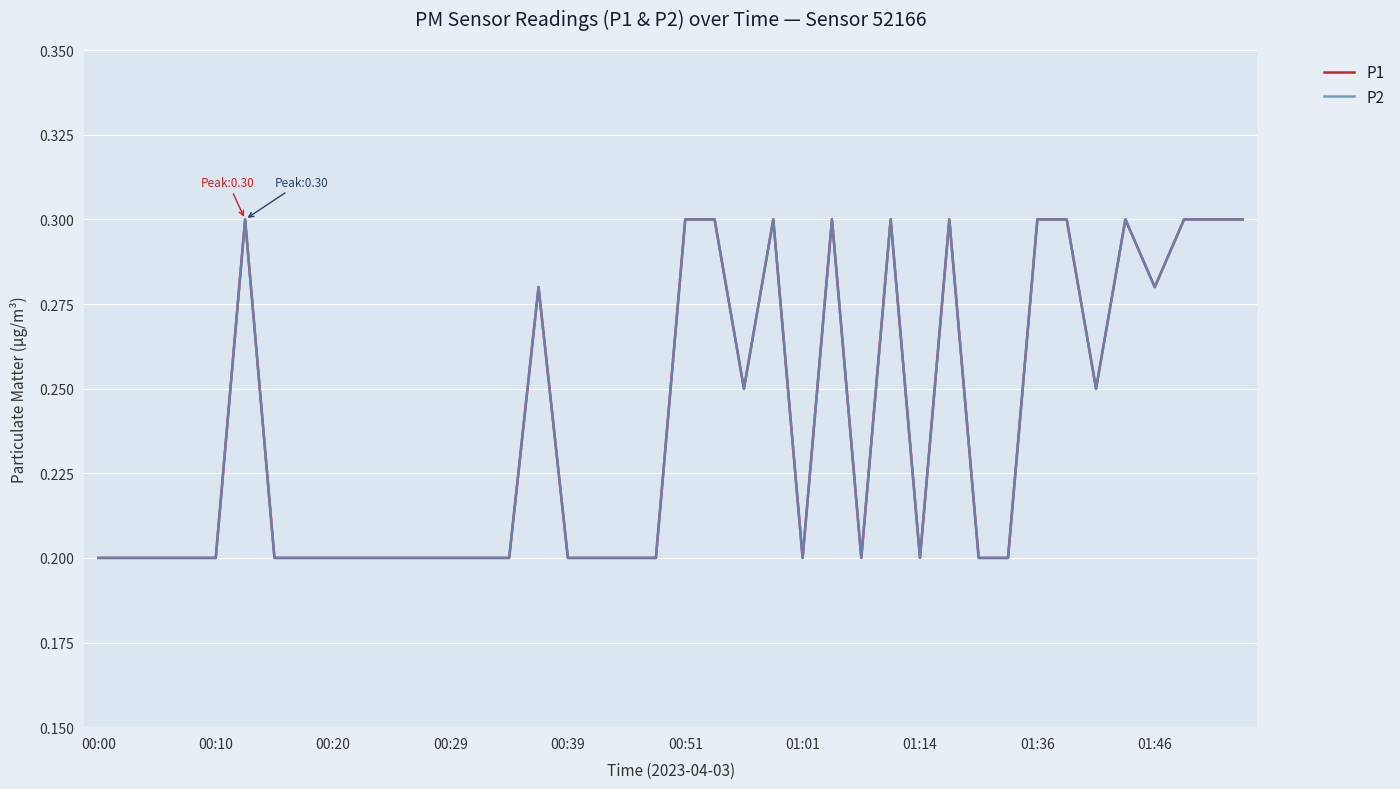

Is this an area chart (filled region under the line)?

No